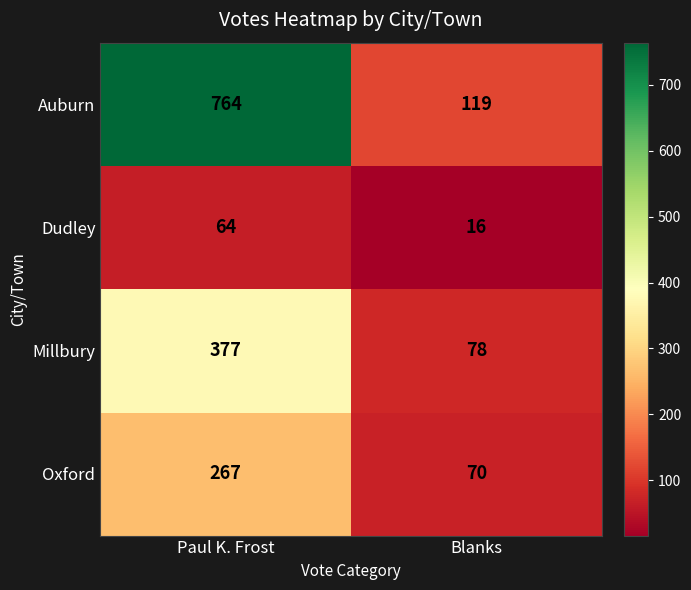

Read the Dudley value at Paul K. Frost.

64